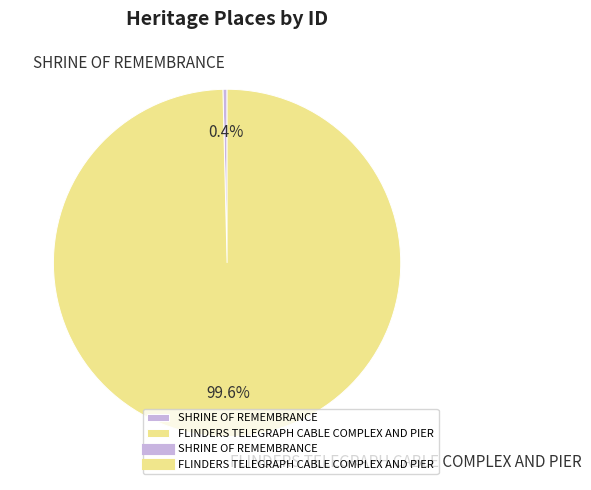

What is the ratio of the value at FLINDERS TELEGRAPH CABLE COMPLEX AND PIER to the value at SHRINE OF REMEMBRANCE?

258.3